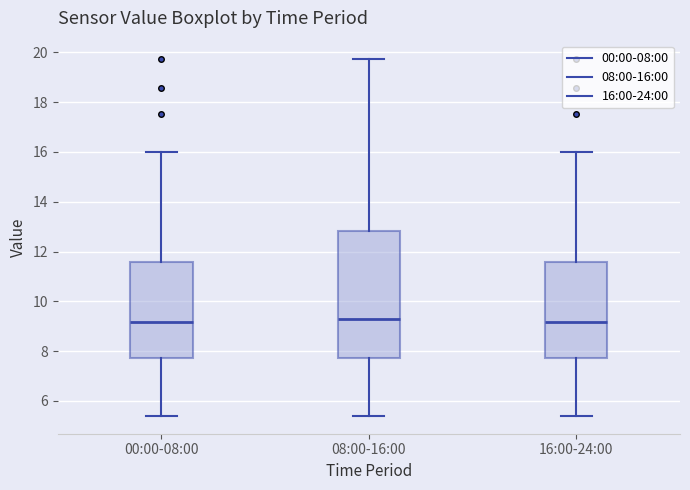

Reading left to right, transcribe this box plot: for each box, give where its median line is, the range the box spans, and where its two whiskers end, as read against the y-axis. The values are not printed on the chart, so give them approximately, as read against the axis.

00:00-08:00: median 9.2, box 7.8 to 11.6, whiskers 5.4 to 16.0
08:00-16:00: median 9.2, box 7.8 to 12.8, whiskers 5.4 to 19.8
16:00-24:00: median 9.2, box 7.8 to 11.6, whiskers 5.4 to 16.0